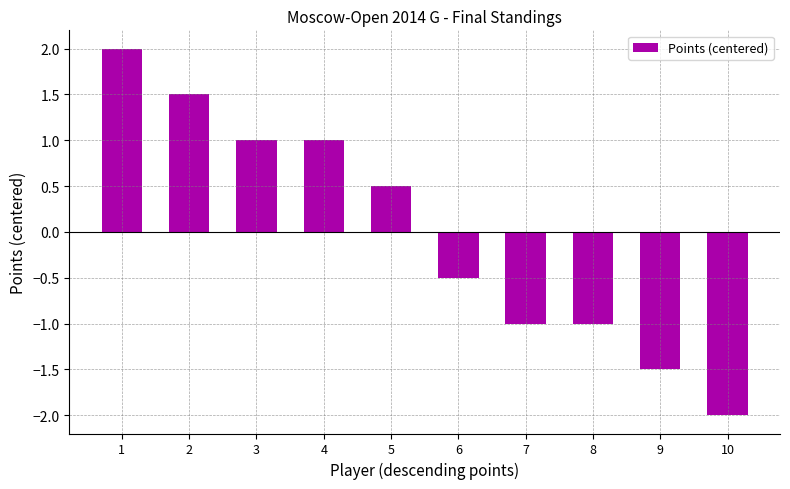

What is the difference between the maximum and minimum values?

4.0